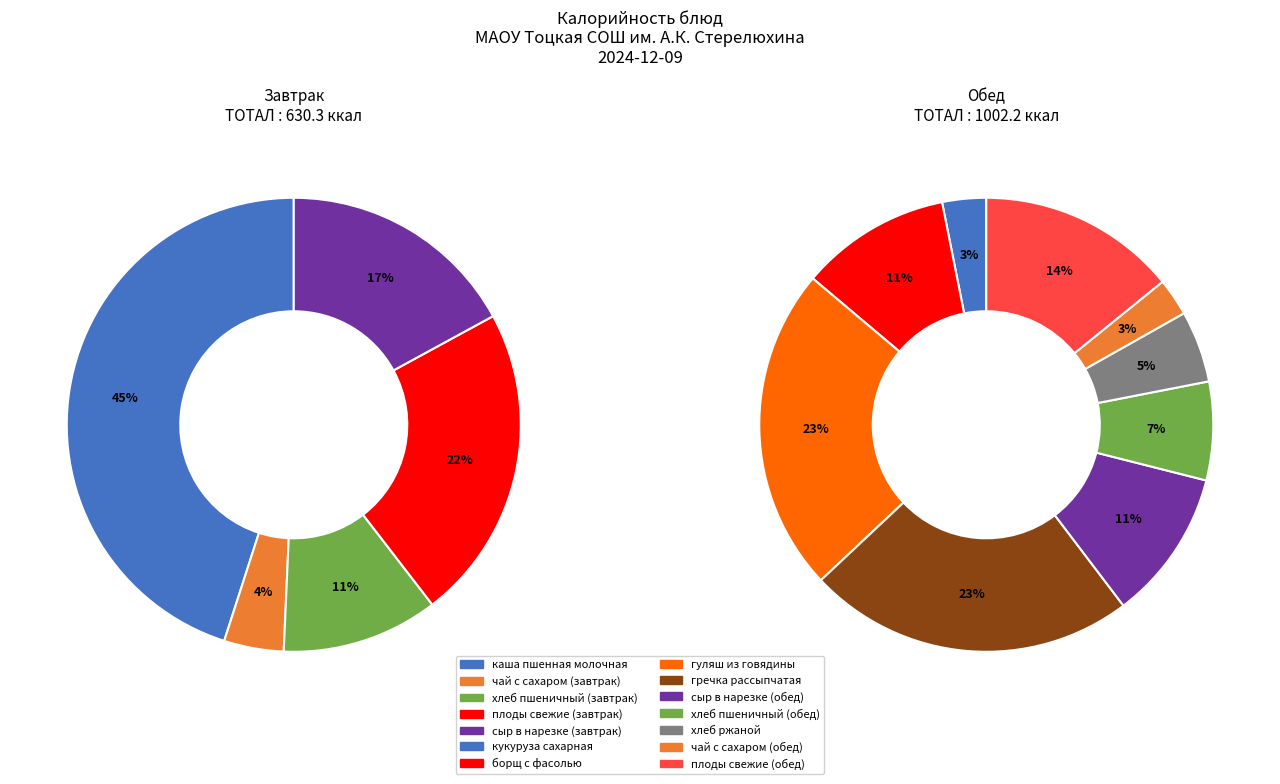

How many segments does this pie chart have?

14